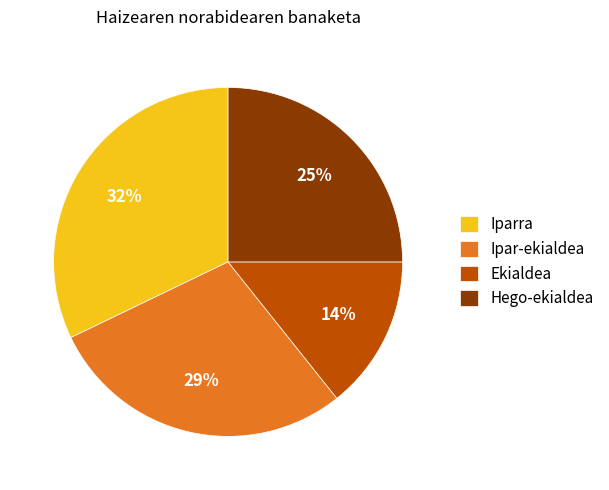

Do Hego-ekialdea and Iparra together represent more than half of the pie?

Yes